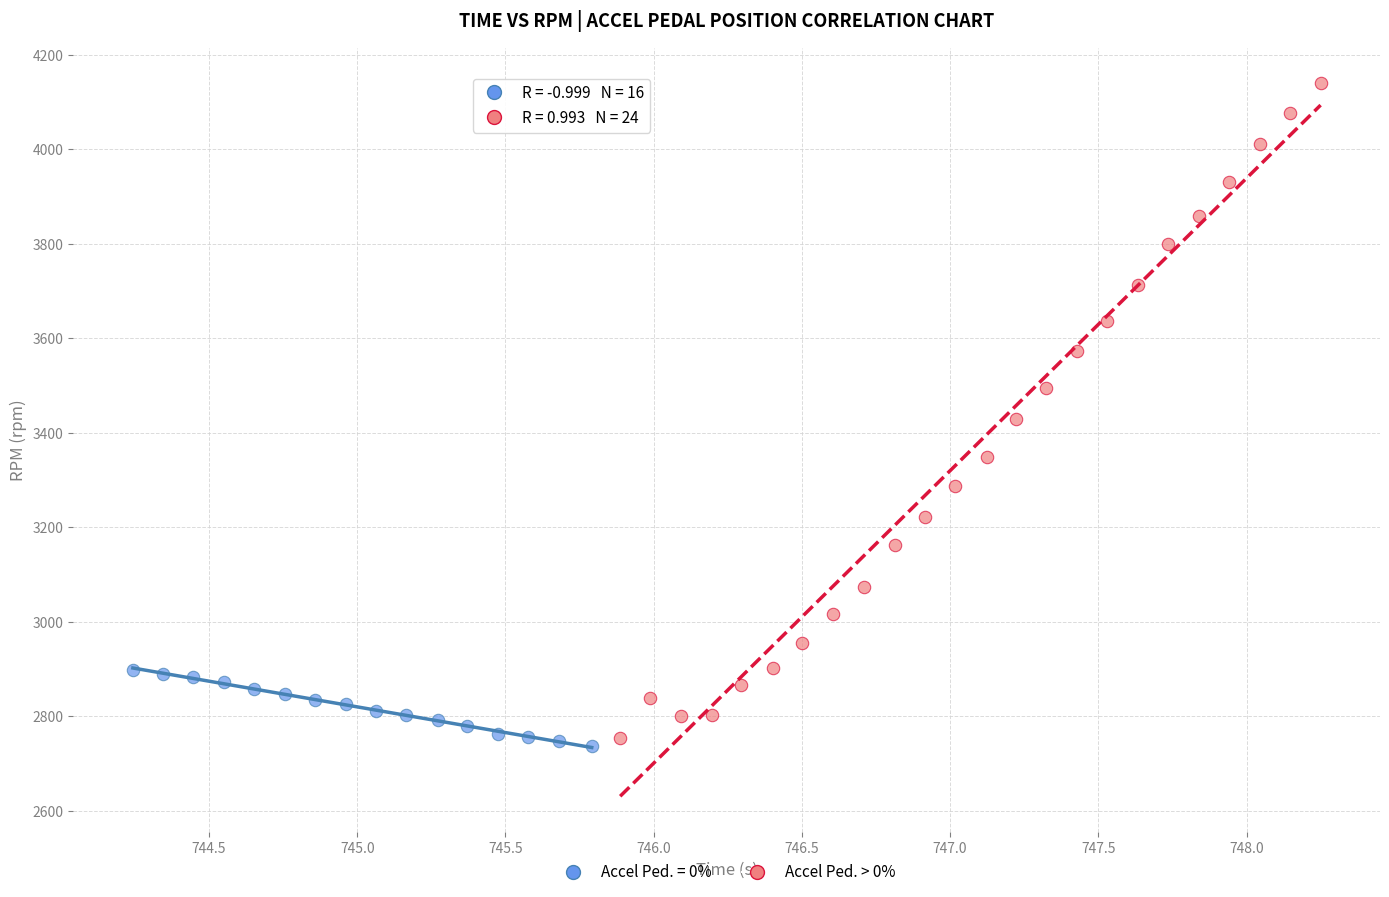

Which series has the widest spread of Y values?

Accel Ped. > 0%